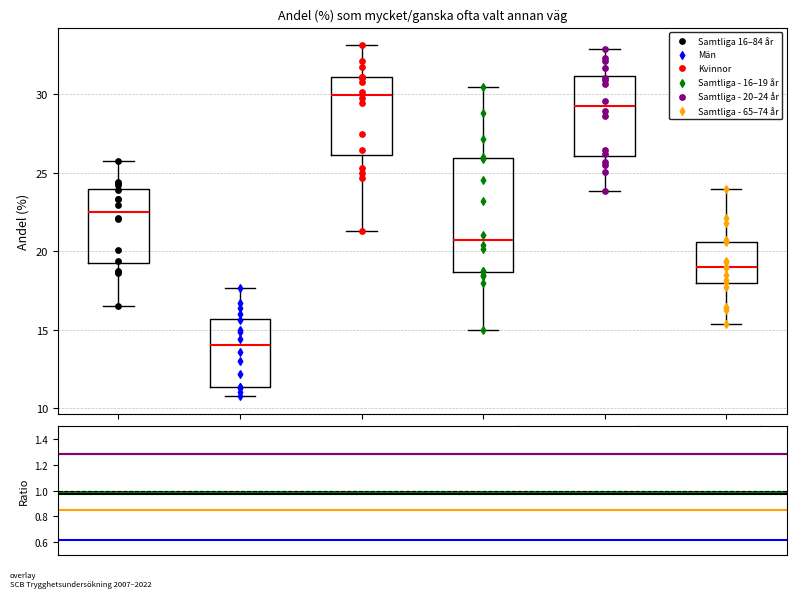

Where does the median line of the box for Samtliga - 20–24 år sit on the y-axis? The values are not printed on the chart, so give them approximately, as read against the axis.

29.5